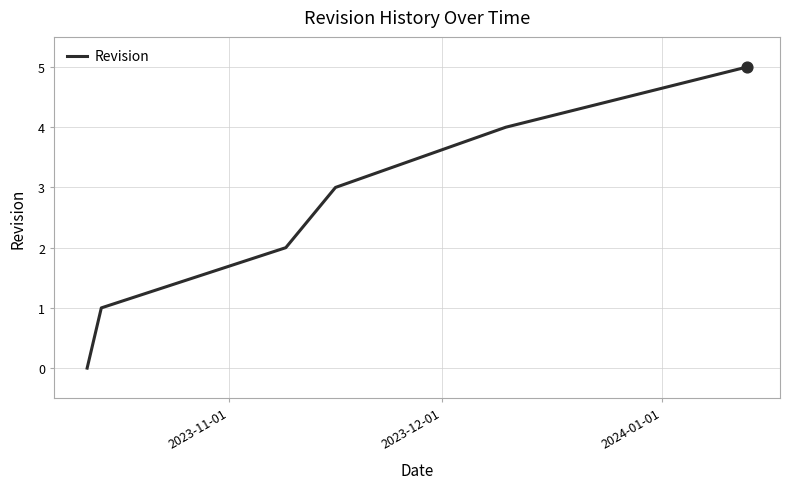

What is the difference between the maximum and second lowest values?

4